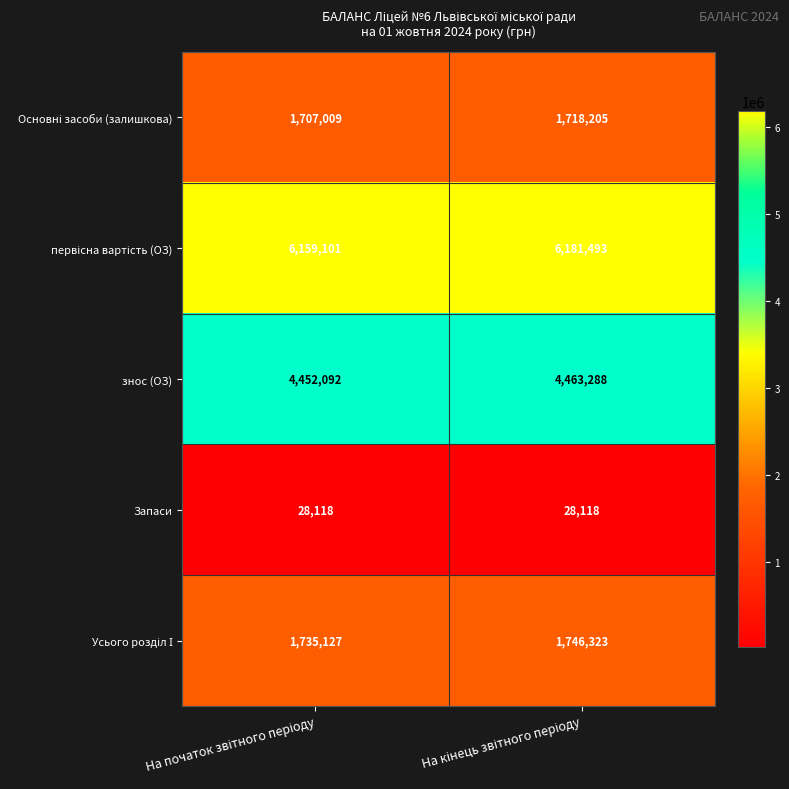

What is the greatest value displayed?

6181493